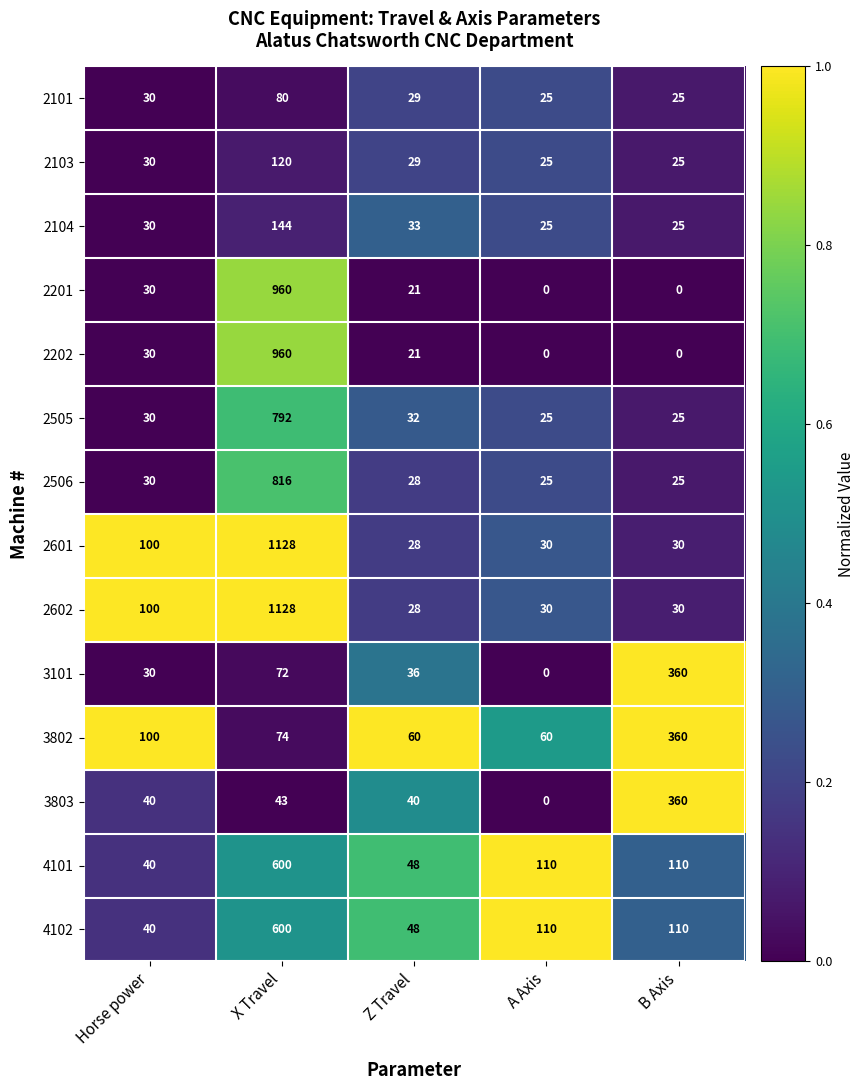

The 2602 series shows 1558 at X Travel. True or false?

False